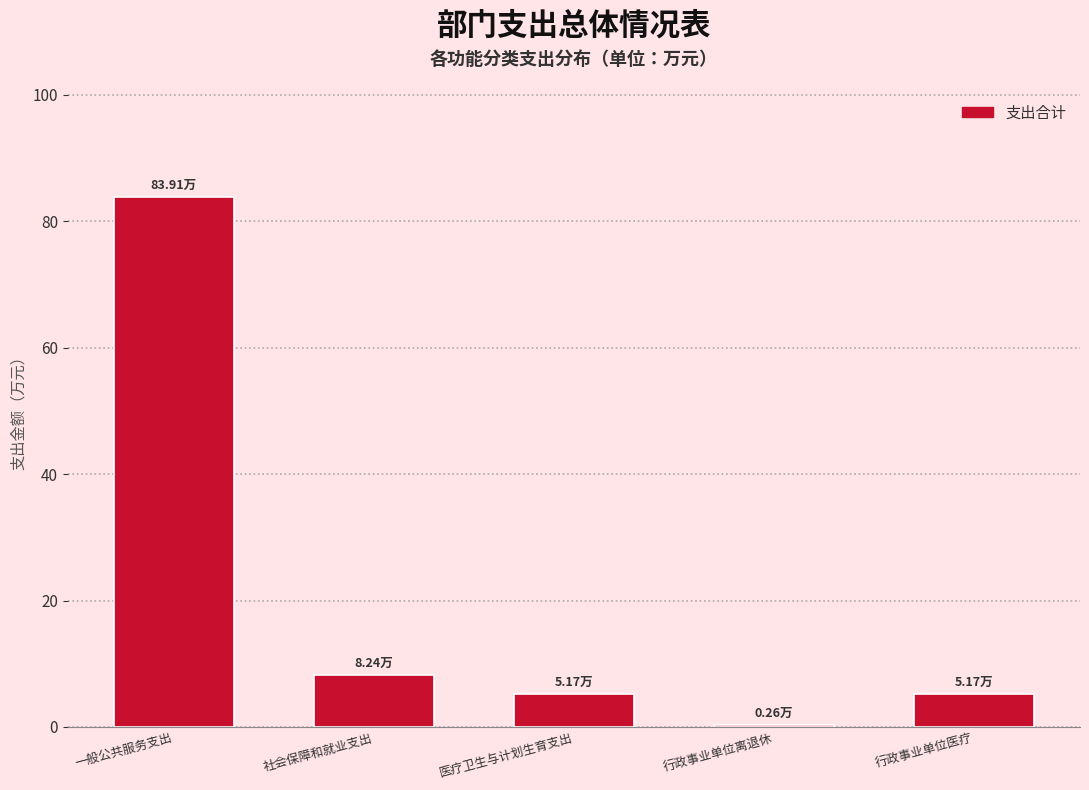

What is the sum of all values?

102.8